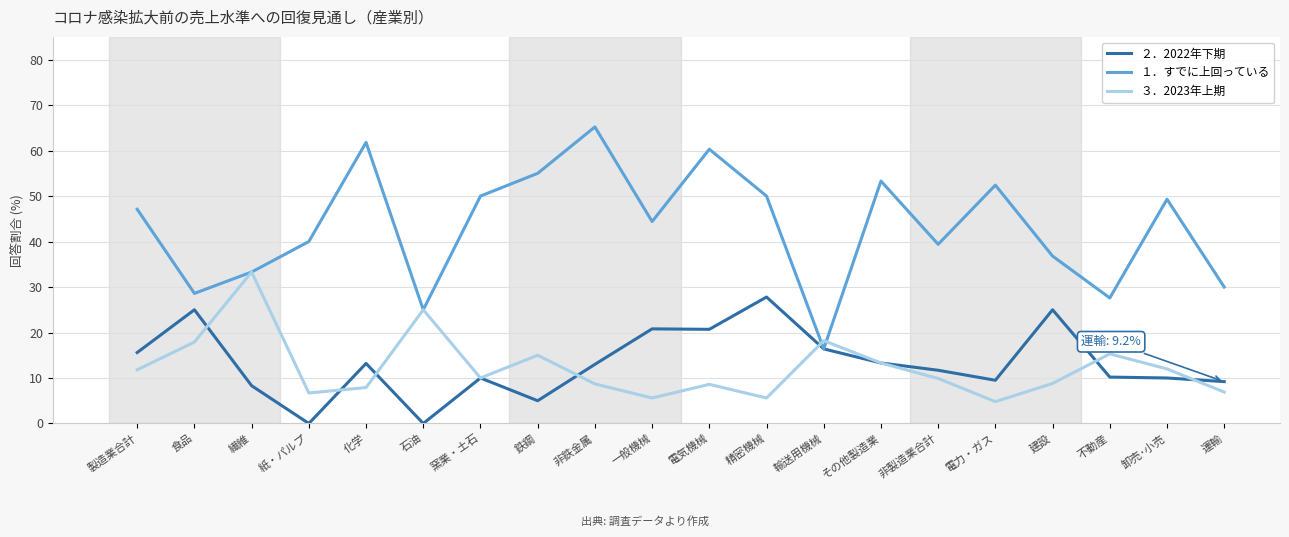

At 不動産, list the series in order from largest to smallest.

１．すでに上回っている, ３．2023年上期, ２．2022年下期